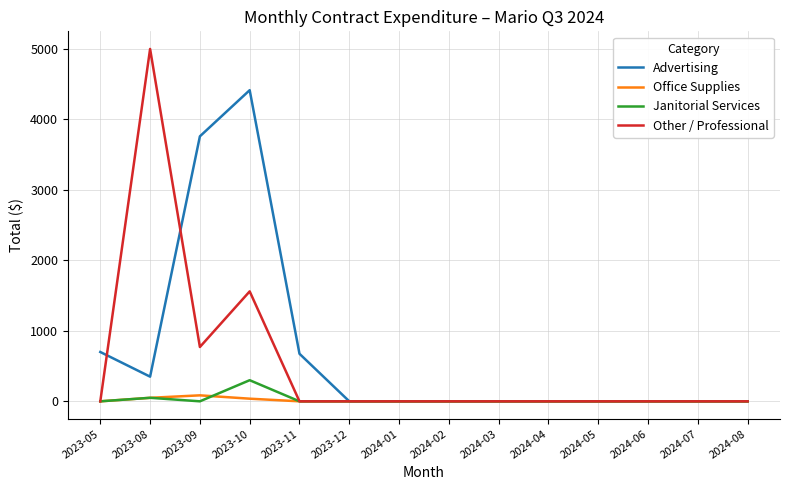

Count the number of categories in the chart.

14